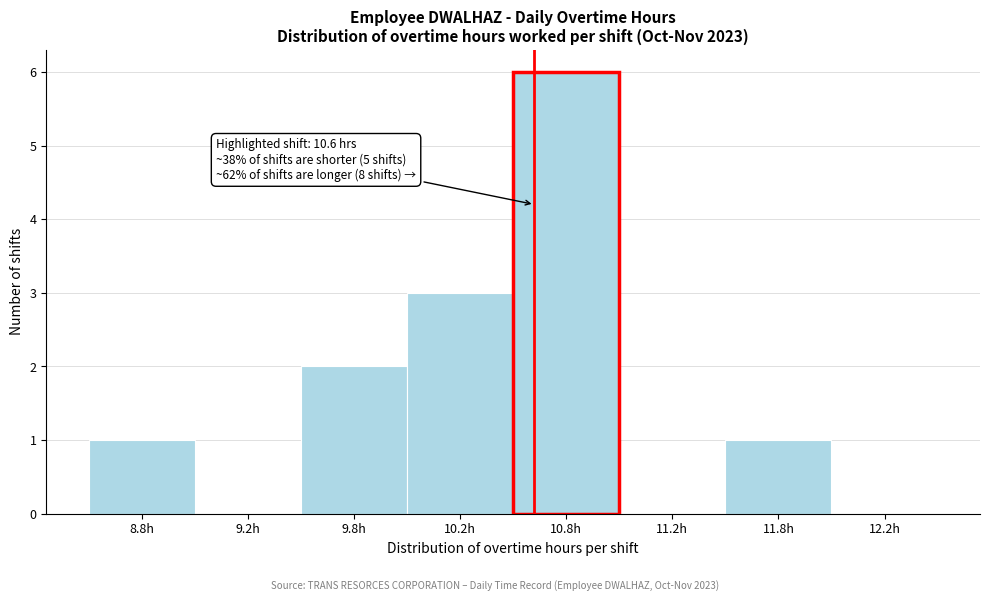

Reading right to left, what are all the values shown in this chart?

12.2h=0	11.8h=1	11.2h=0	10.8h=6	10.2h=3	9.8h=2	9.2h=0	8.8h=1